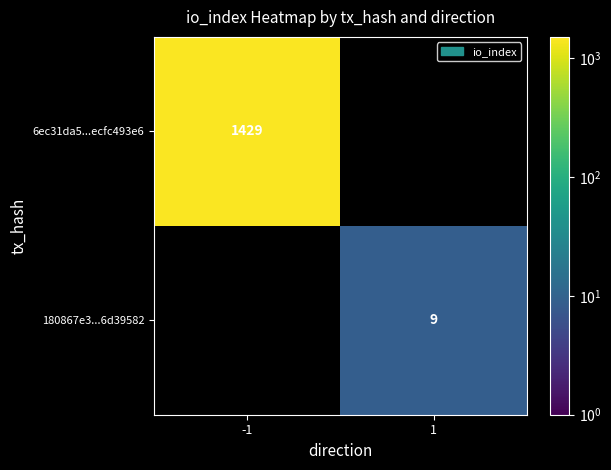

The value of 6ec31da5...ecfc493e6 at -1 is 360. True or false?

False